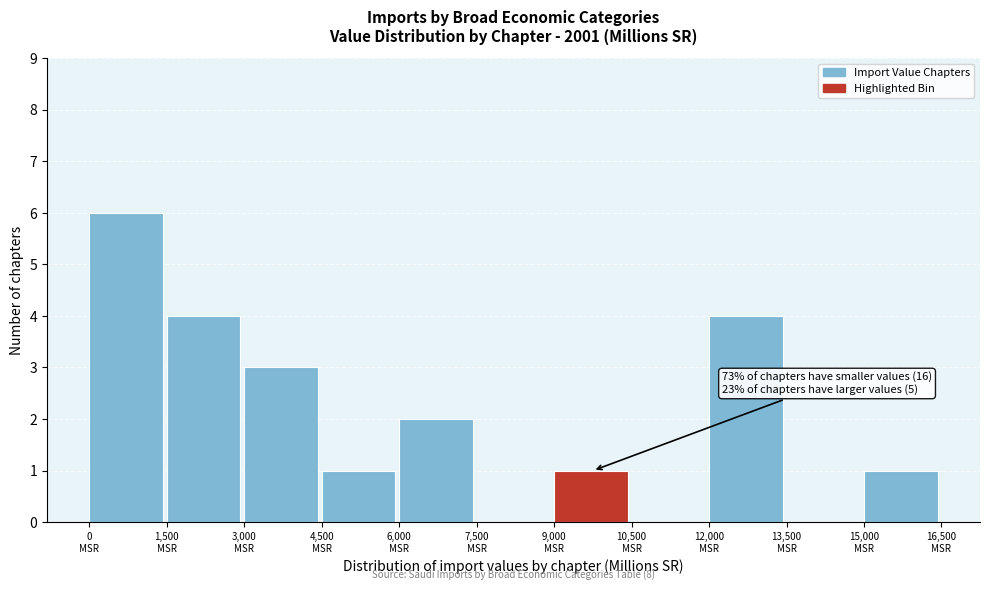

Over which range of the x-axis is the bar tallest?

0 to 1500